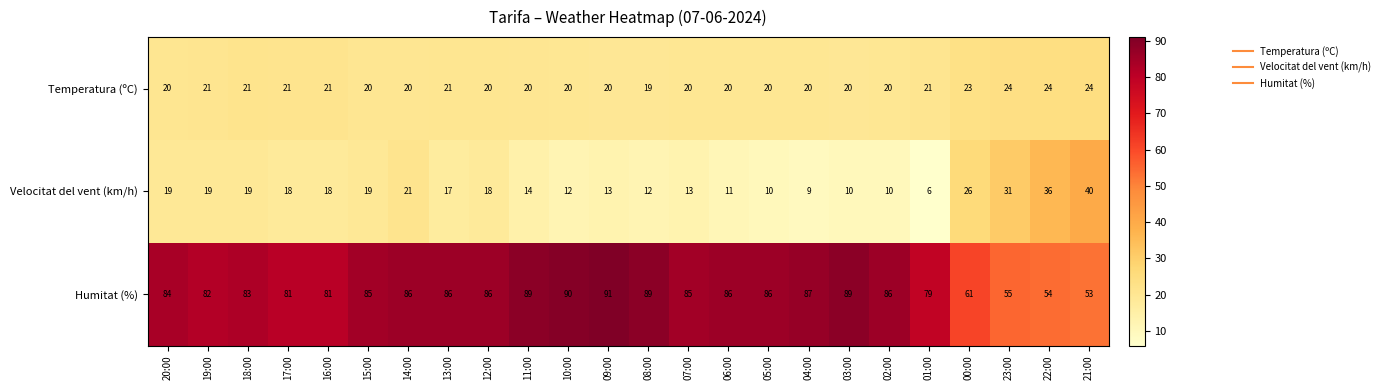

Count the Temperatura (ºC) values in the range 20 to 21.

19